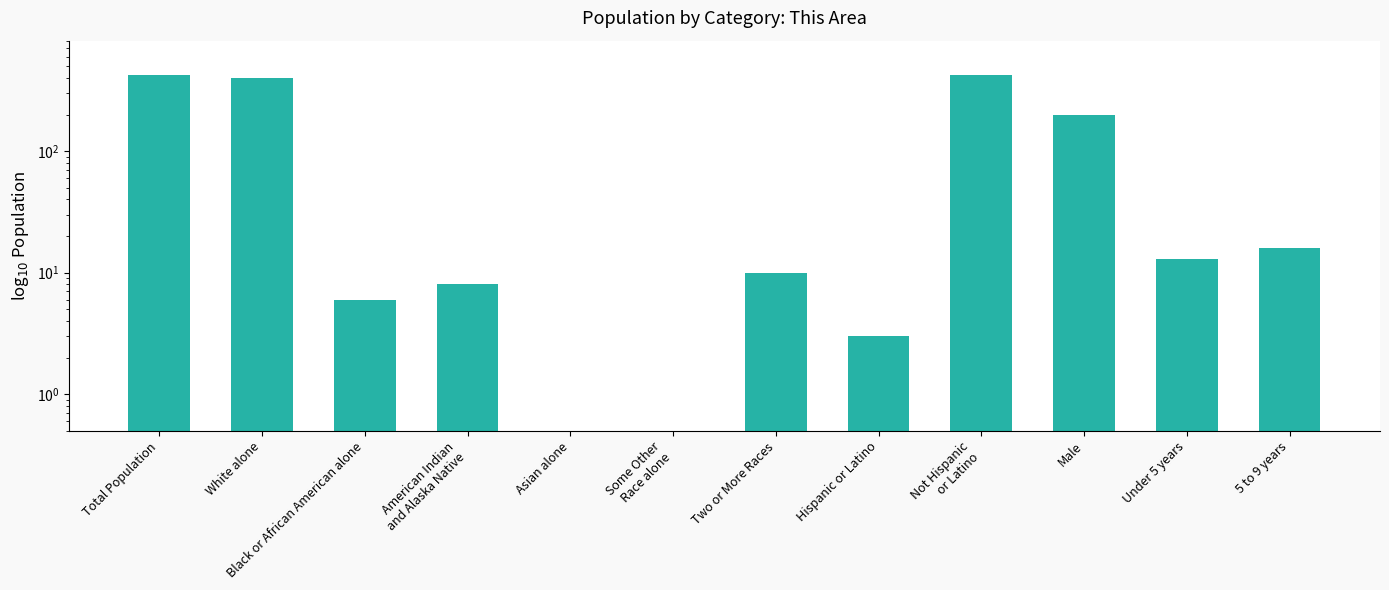

Count the number of values greater than 13.

5